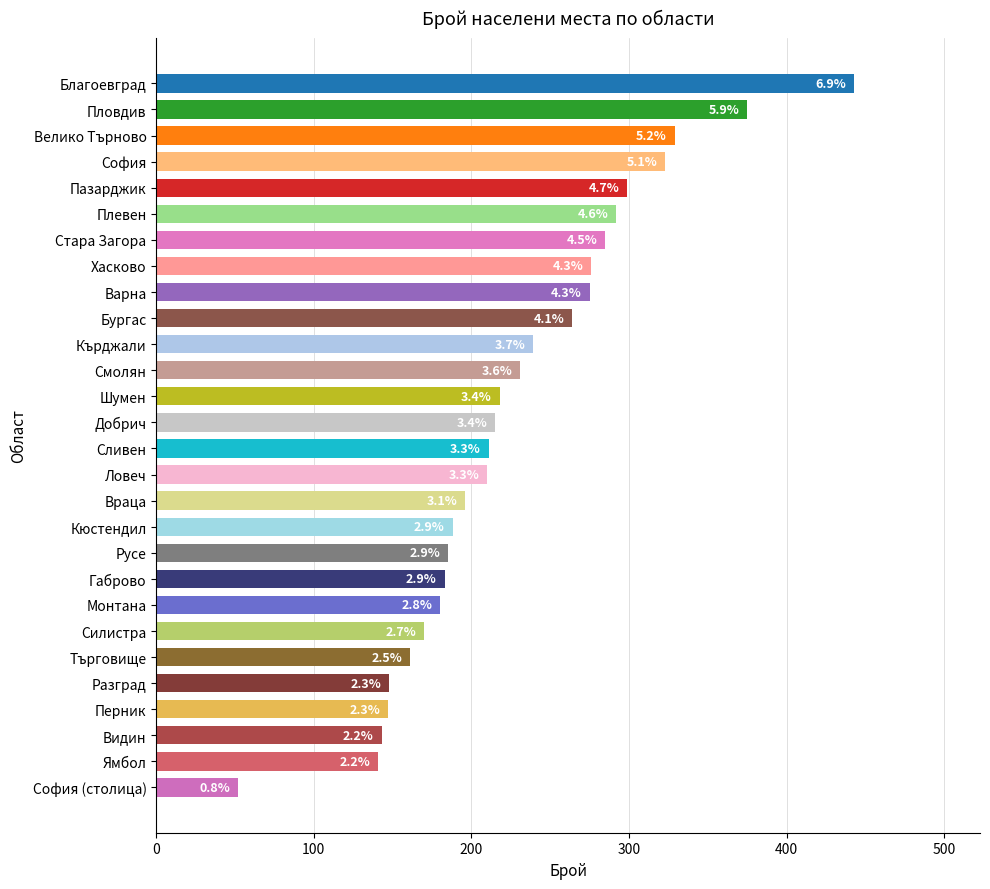

Does the chart contain any negative values?

No